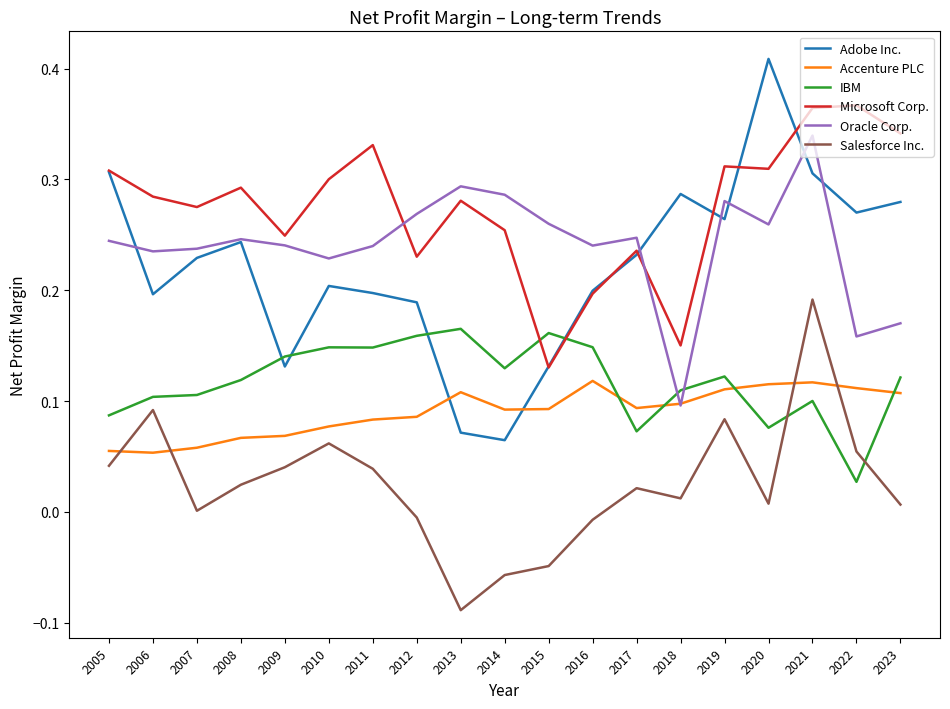

Which series has the widest spread of values?

Adobe Inc.